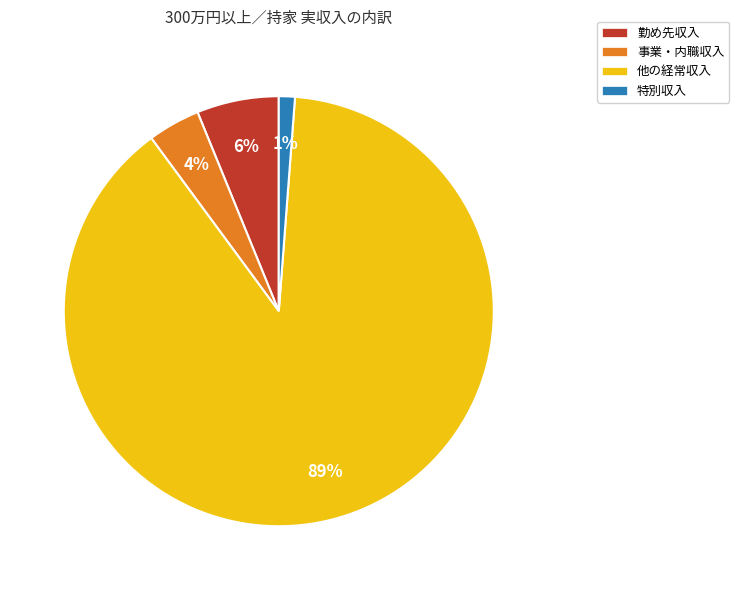

Is there a majority slice in this chart?

Yes